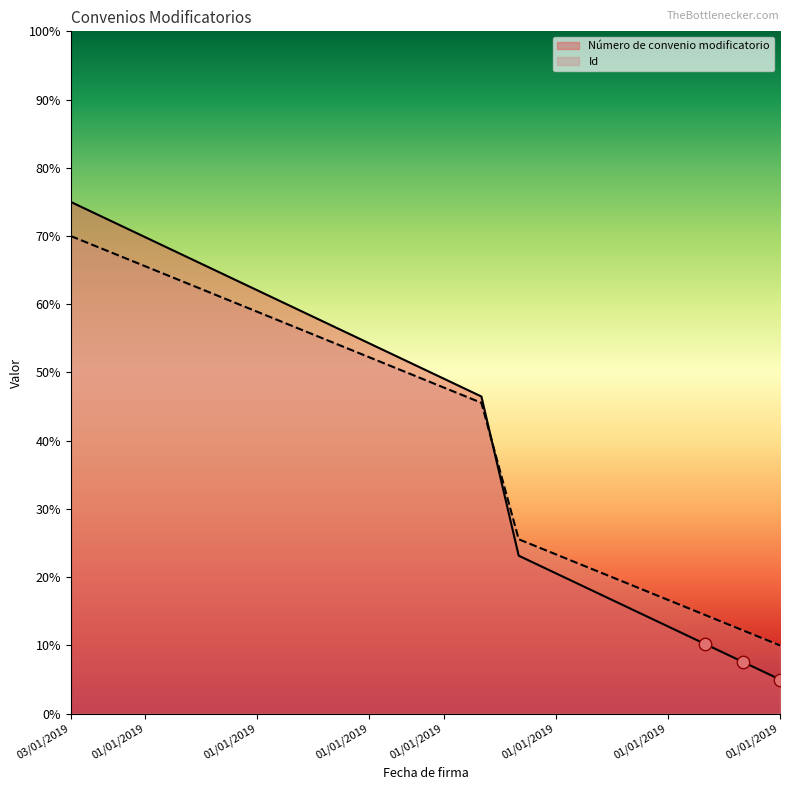

At which category is the sum across all series the highest?

03/01/2019